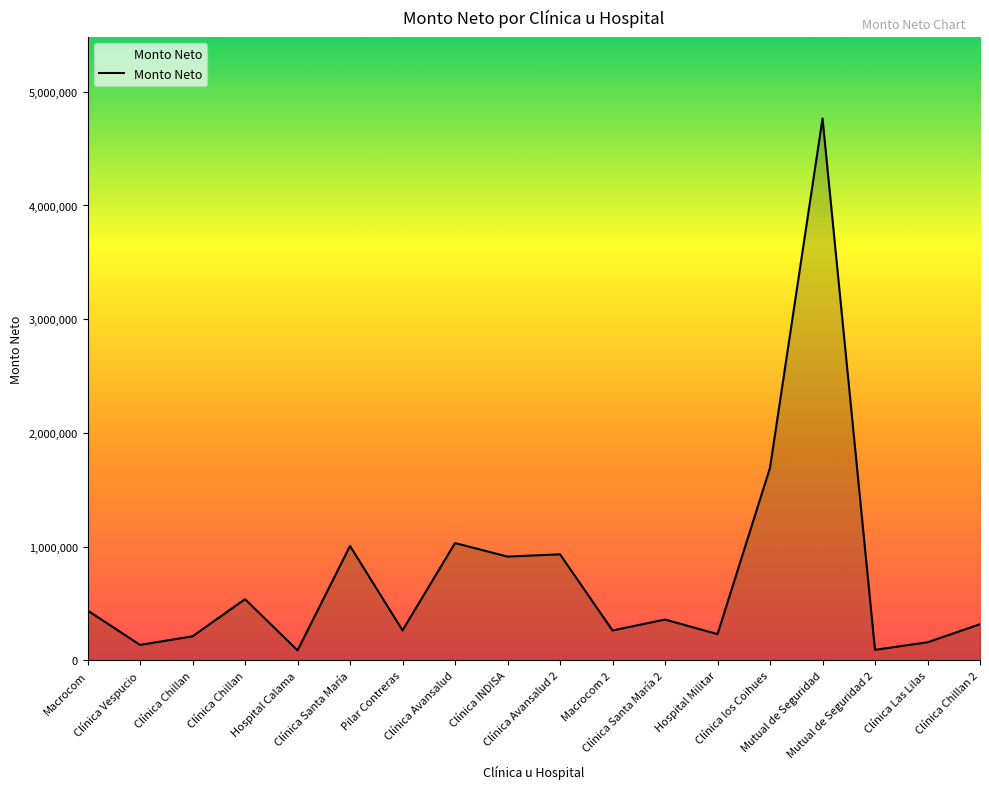

How many lines are shown in the chart?

1